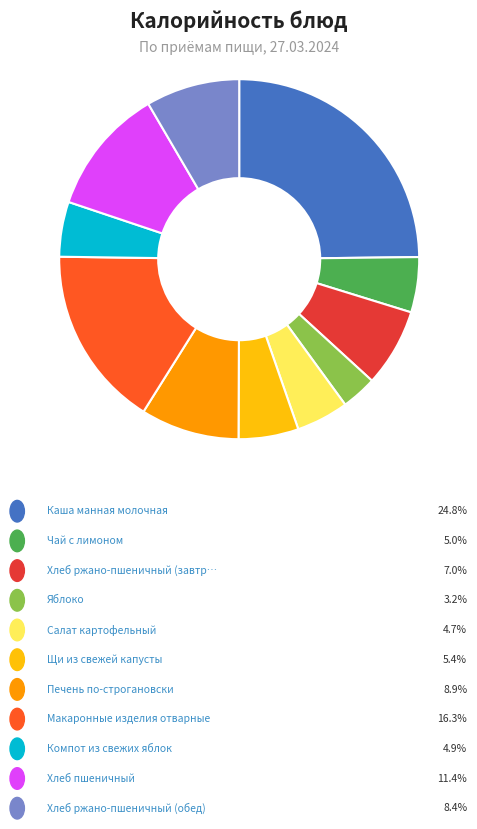

Is there a majority slice in this chart?

No